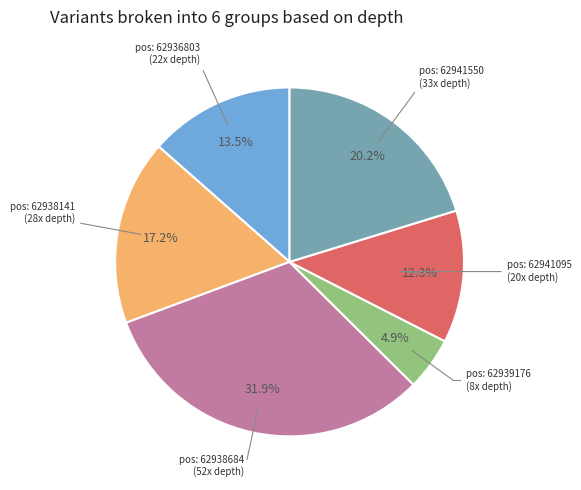

Does any single category account for the majority?

No